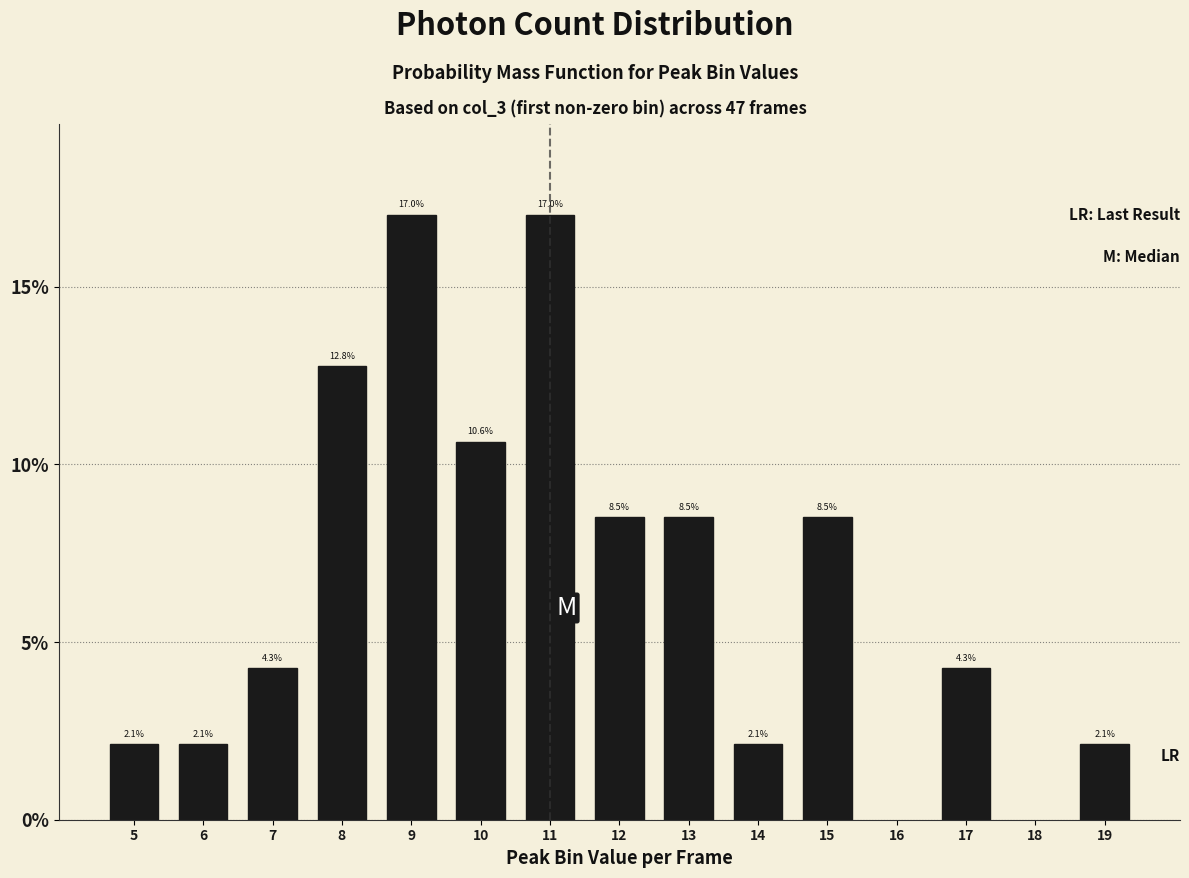

Reading right to left, what are all the values shown in this chart?

2.1	4.3	8.5	2.1	8.5	8.5	17.0	10.6	17.0	12.8	4.3	2.1	2.1